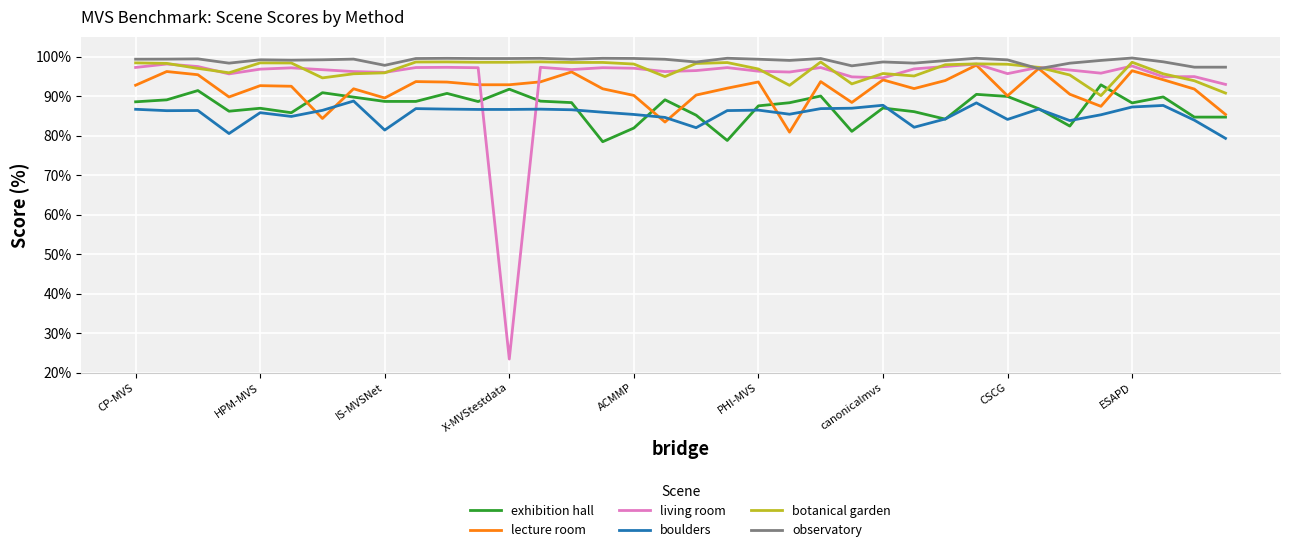

What is the highest value of the lecture room series?

97.8